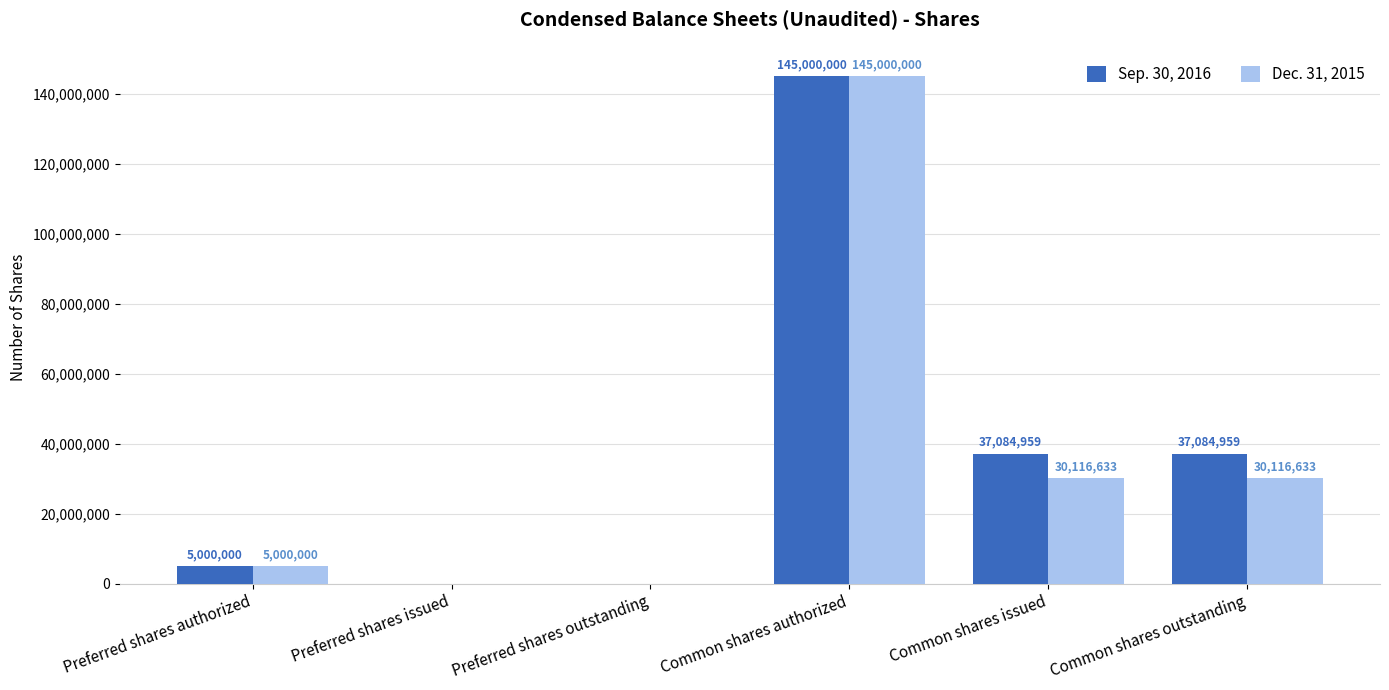

What is the maximum value shown in the chart?

145000000